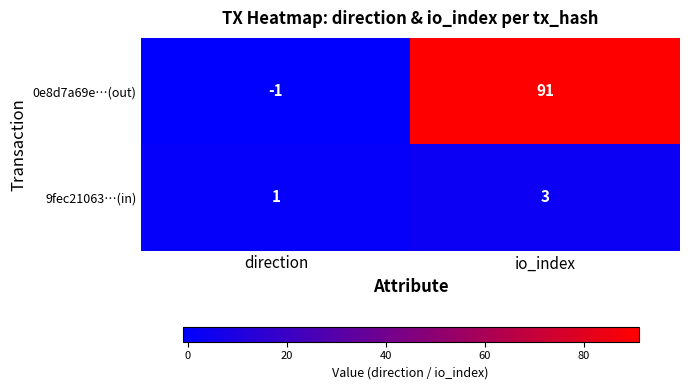

What is the difference between the highest and lowest values at io_index?

88